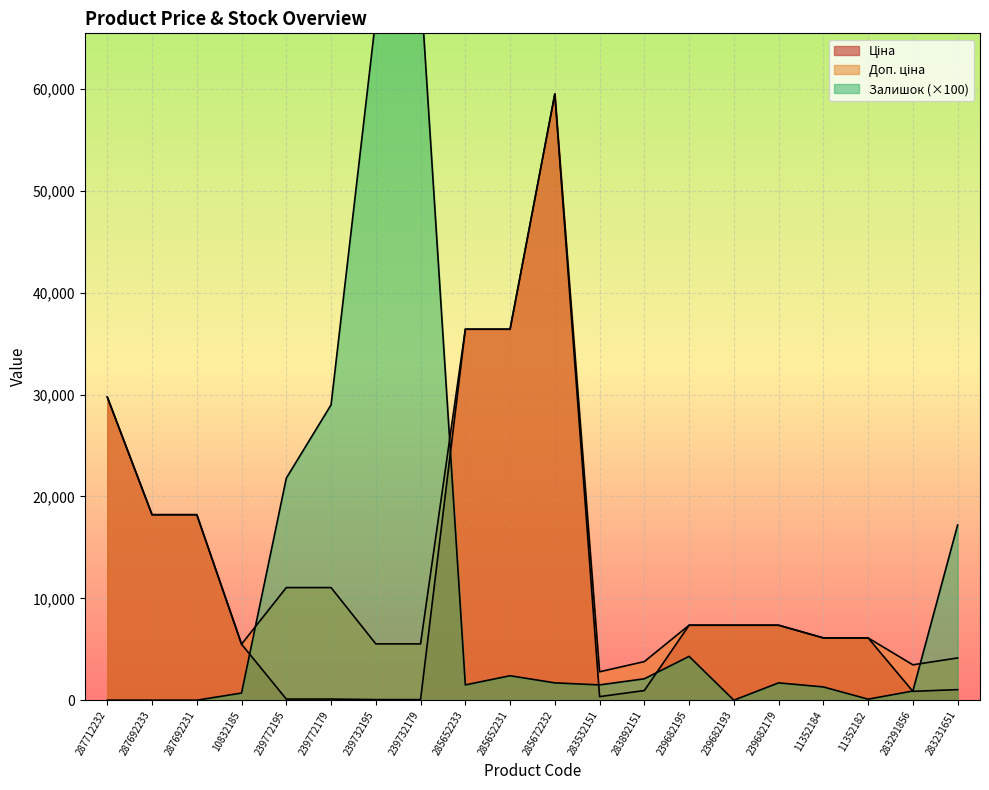

Rank the categories by Залишок value from lowest to highest.

287712232, 287692233, 287692231, 239682193, 11352182, 10832185, 283291856, 11352184, 285652233, 283532151, 285672232, 239682179, 283892151, 285652231, 239682195, 283231651, 239772195, 239772179, 239732195, 239732179